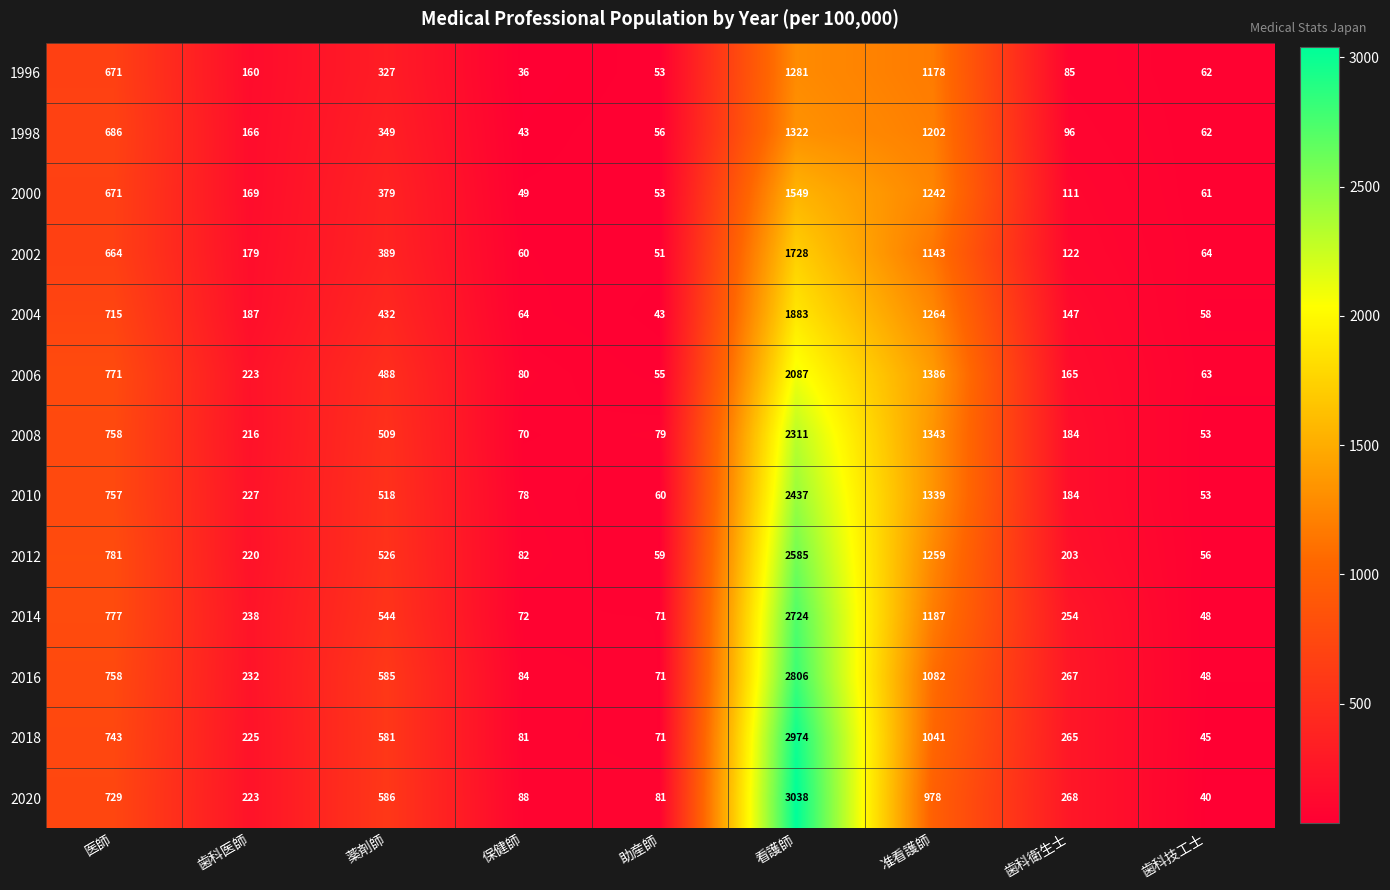

Rank the series by their maximum value, from lowest to highest.

1996, 1998, 2000, 2002, 2004, 2006, 2008, 2010, 2012, 2014, 2016, 2018, 2020